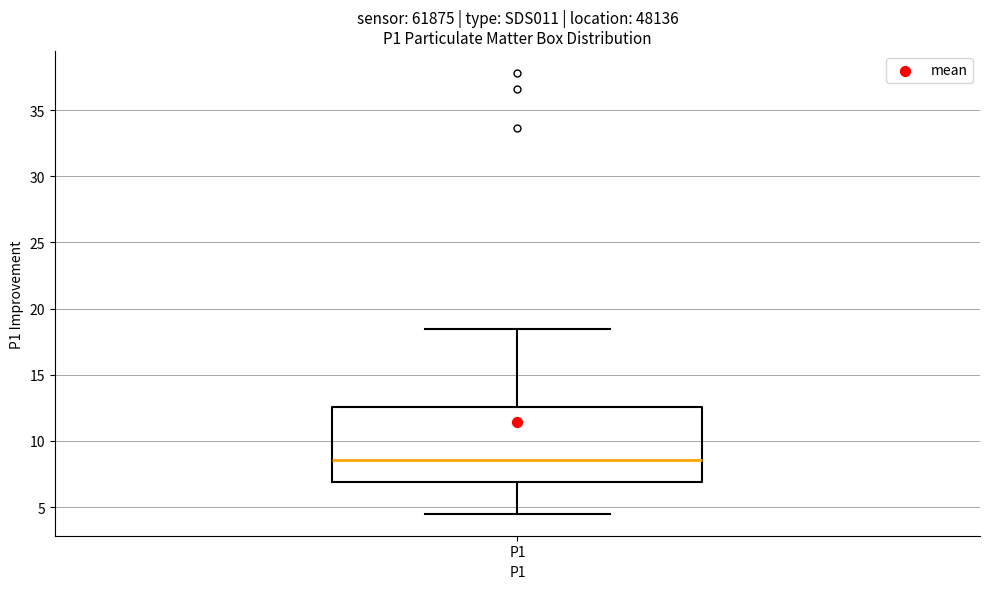

Read this box plot against the y-axis: the position of the median line, the range covered by the box, and the ends of both whiskers. The values are not printed on the chart, so give them approximately, as read against the axis.

median 8.5, box 7.0 to 12.5, whiskers 4.5 to 18.5